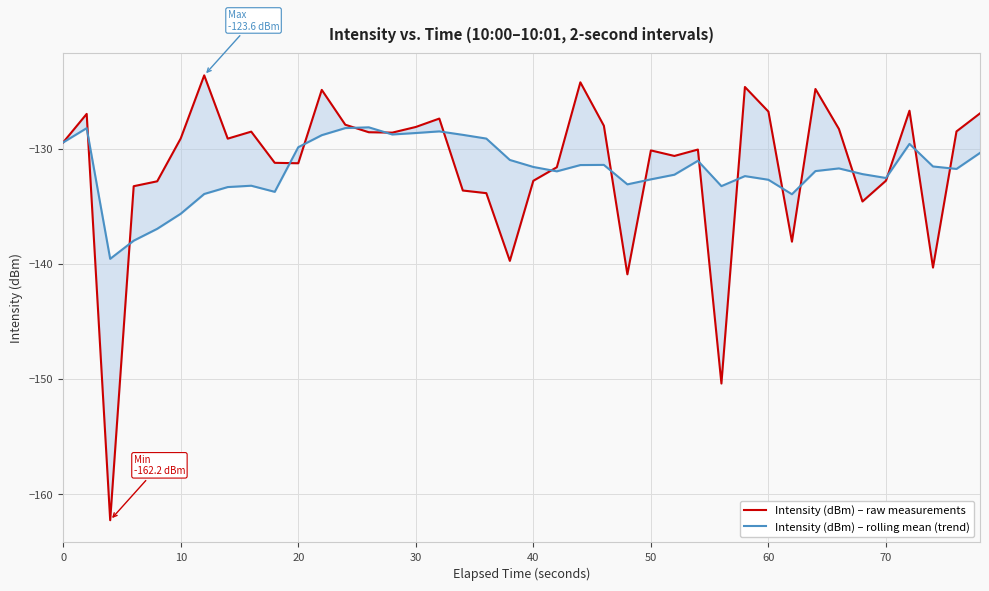

How many lines are shown in the chart?

2